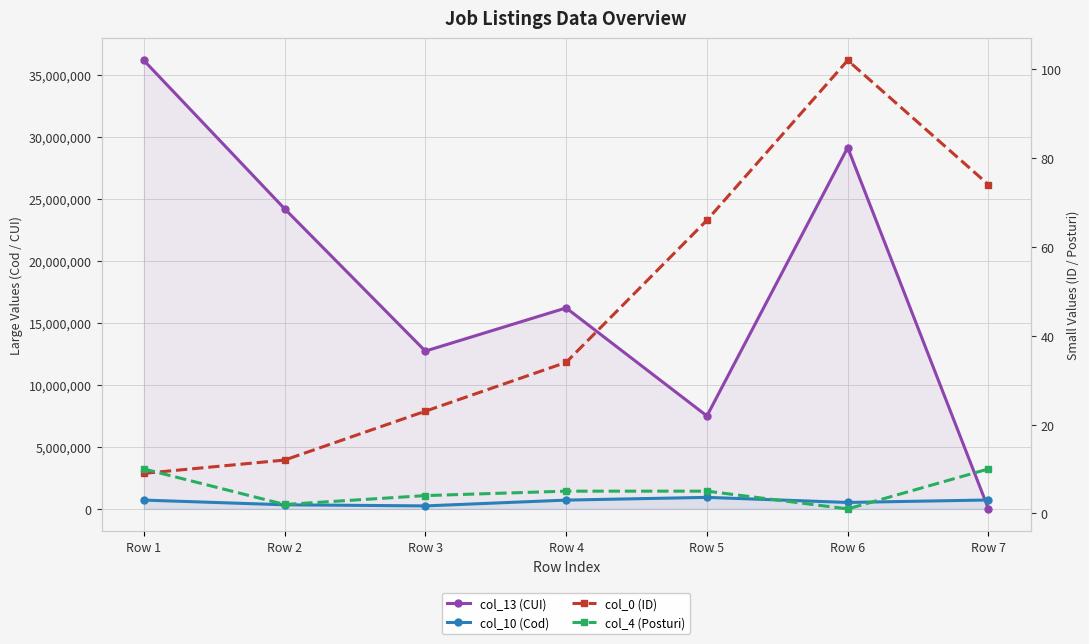

What is the total value across all series at Row 2?

24540835